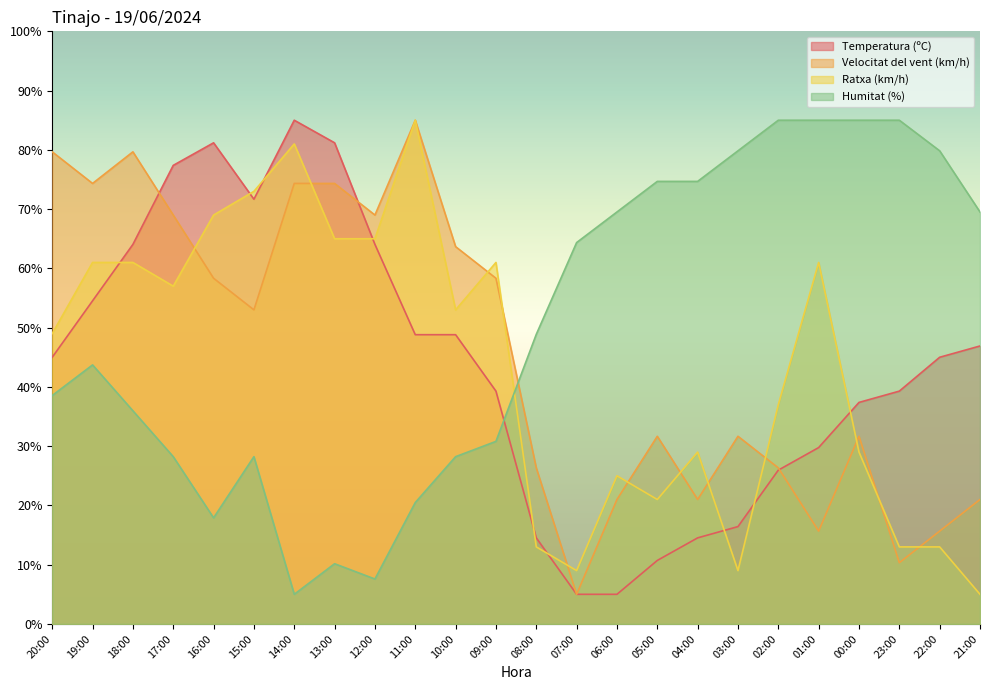

Does the chart display data point markers on the line(s)?

No